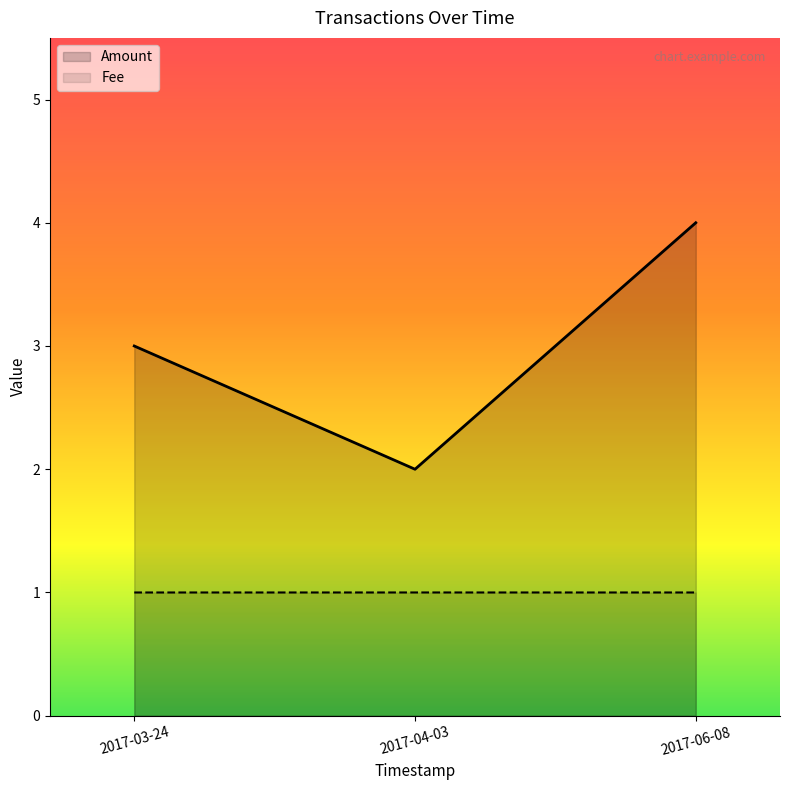

What position from the right is 2017-03-24?

3